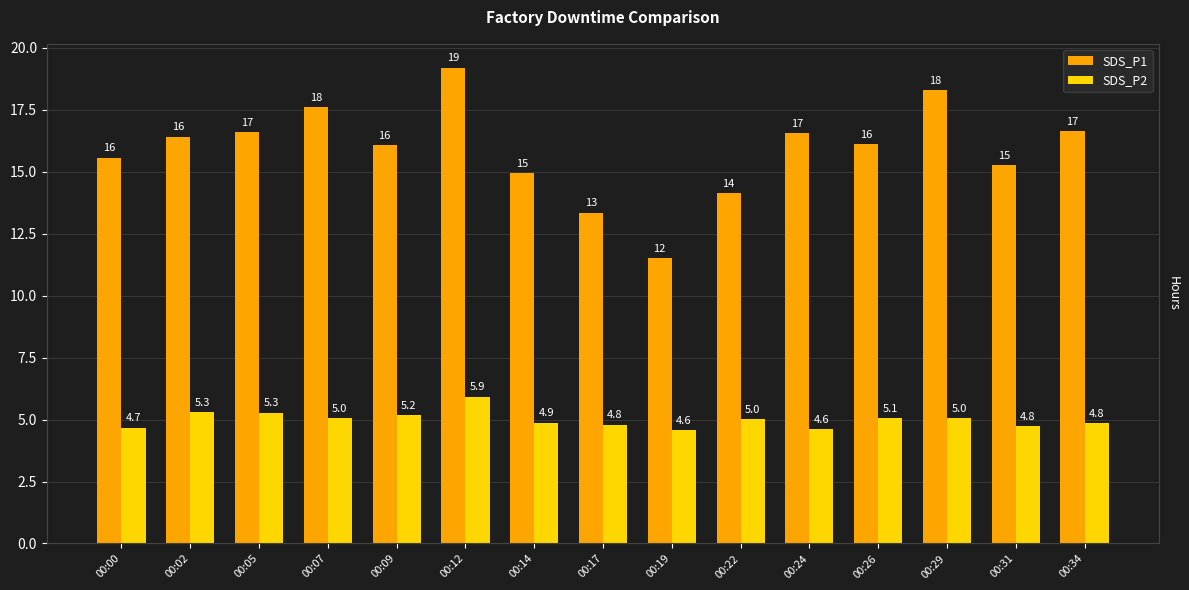

Rank the series by their maximum value, from lowest to highest.

SDS_P2, SDS_P1